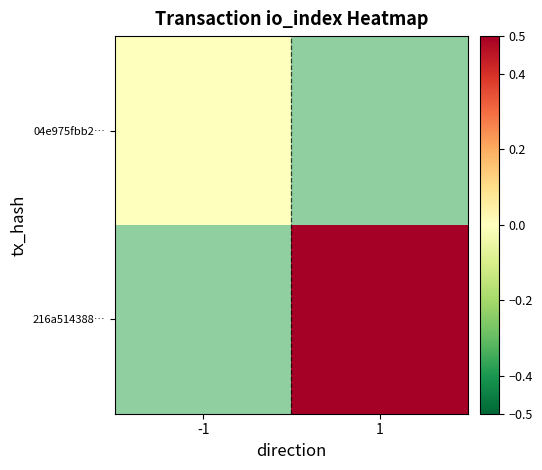

True or false: 04e975fbb2… has a value of 0.0 at -1.

True